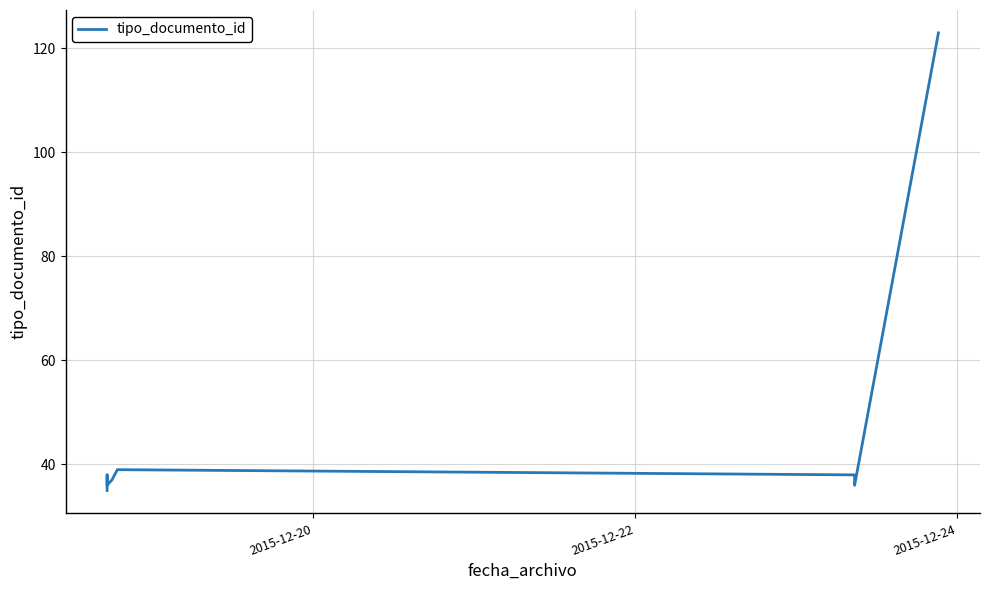

How many lines are shown in the chart?

1